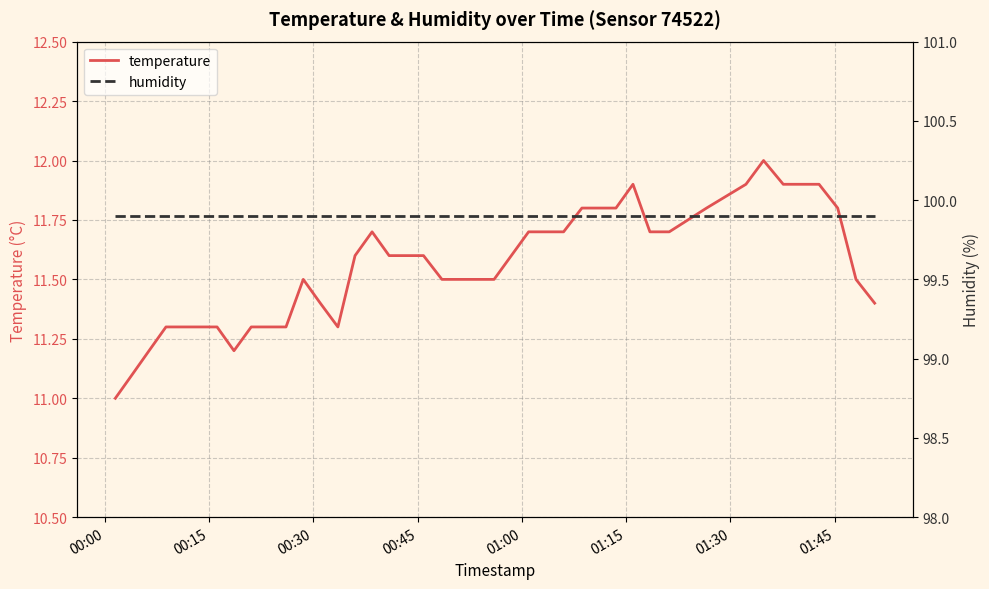

Reading right to left, extract all data points from this chart.

temperature: 11.4	11.5	11.8	11.9	11.9	12.0	11.9	11.8	11.7	11.7	11.9	11.8	11.8	11.8	11.7	11.7	11.7	11.5	11.5	11.5	11.5	11.6	11.6	11.6	11.7	11.6	11.3	11.4	11.5	11.3	11.3	11.3	11.2	11.3	11.3	11.3	11.3	11.2	11.1	11.0
humidity: 99.9	99.9	99.9	99.9	99.9	99.9	99.9	99.9	99.9	99.9	99.9	99.9	99.9	99.9	99.9	99.9	99.9	99.9	99.9	99.9	99.9	99.9	99.9	99.9	99.9	99.9	99.9	99.9	99.9	99.9	99.9	99.9	99.9	99.9	99.9	99.9	99.9	99.9	99.9	99.9